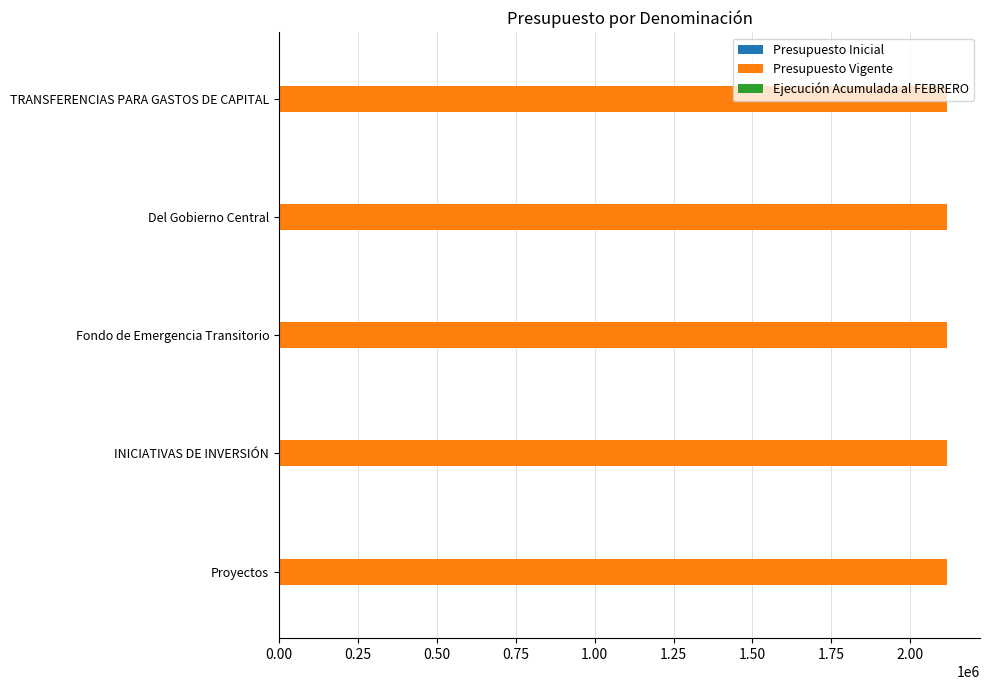

Is the value of Presupuesto Vigente at Del Gobierno Central greater than the value of Ejecución Acumulada al FEBRERO at Del Gobierno Central?

Yes